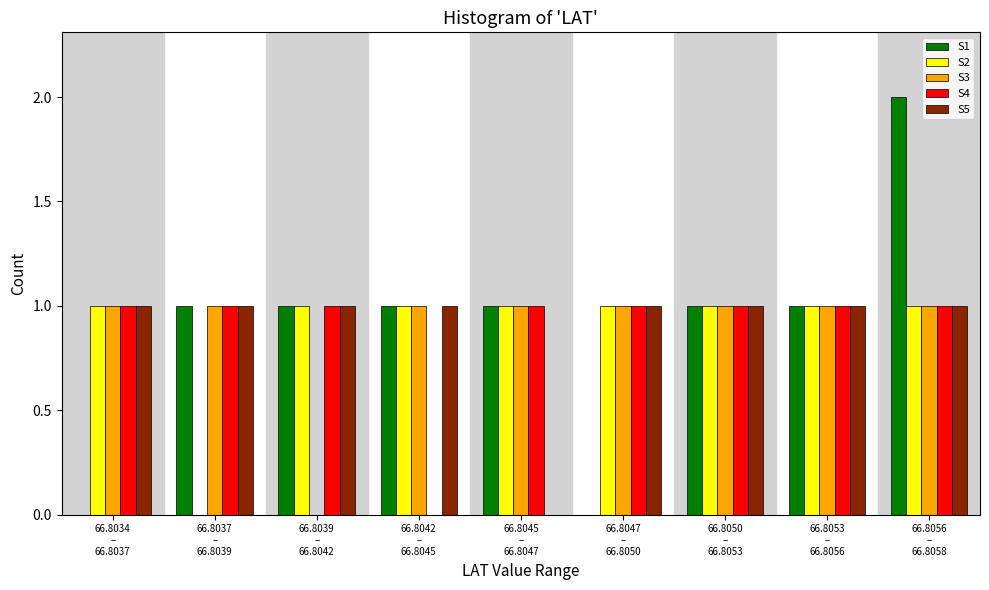

Are the bars grouped side by side (vs. stacked)?

Yes